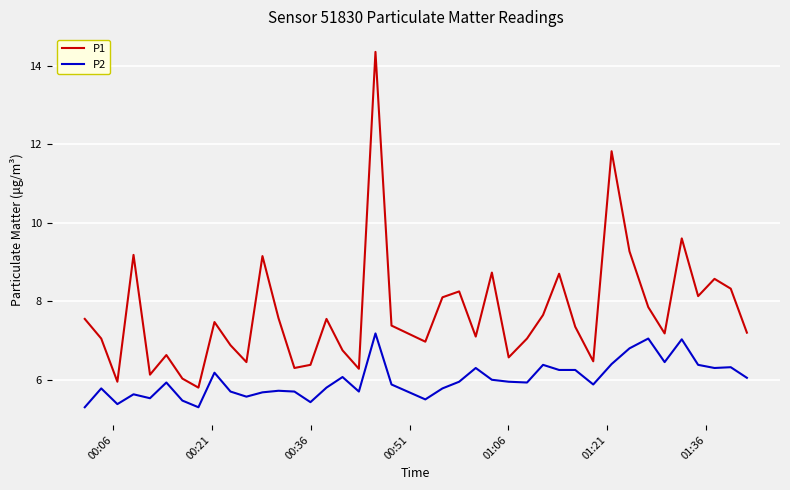

Which series has the largest range (max minus min)?

P1